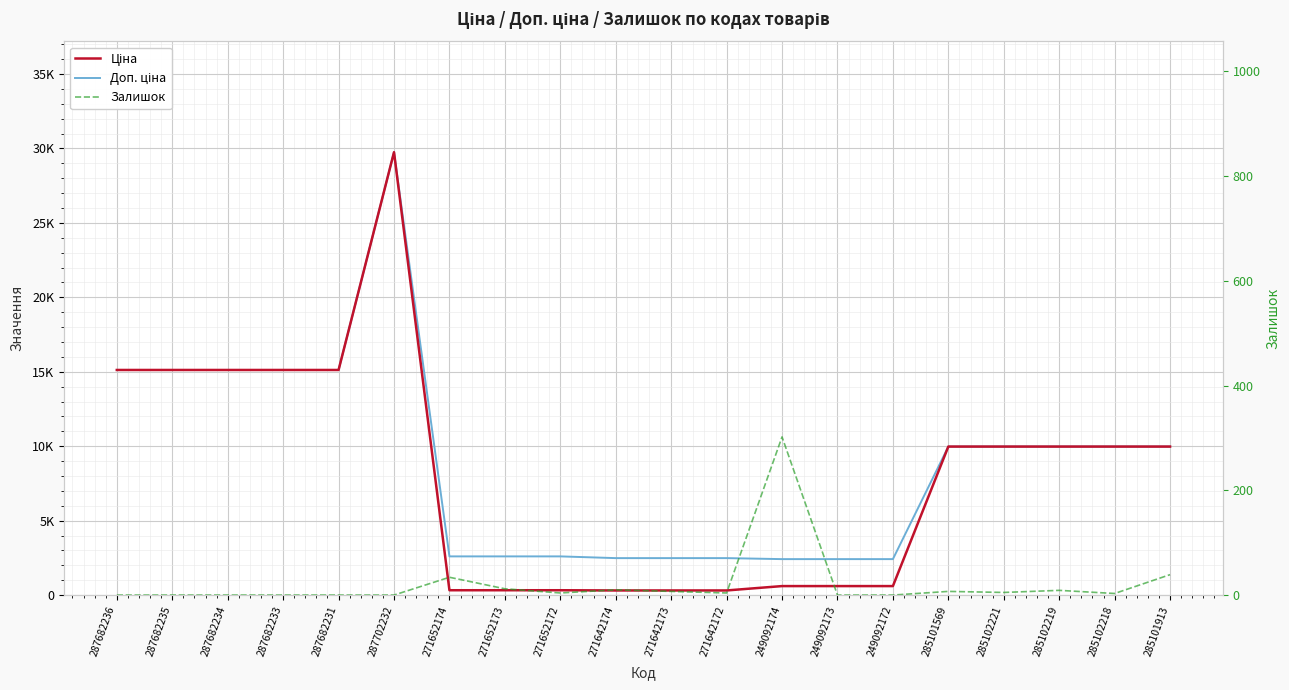

What is the total value across all series at 285102221?

19955.0